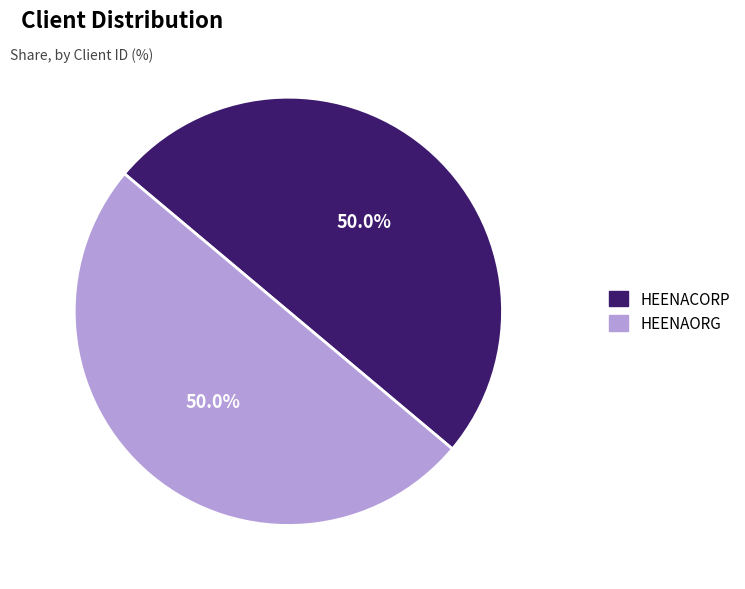

To the nearest percent, what percentage of the pie is HEENACORP?

50%